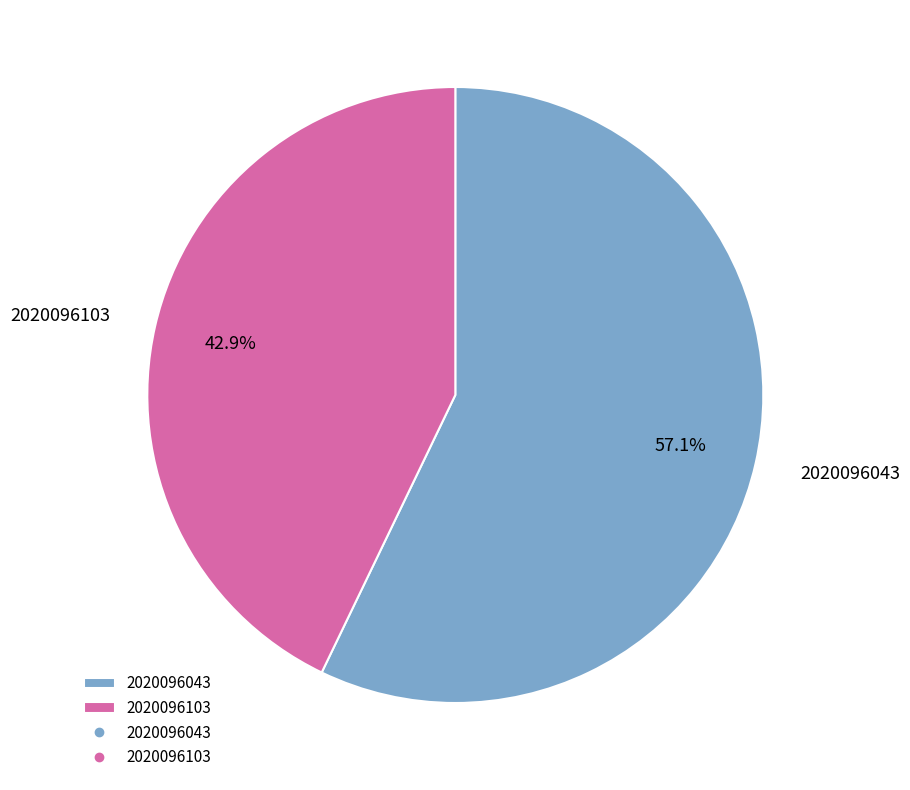

What percentage do 2020096103 and 2020096043 together represent?

100.0%